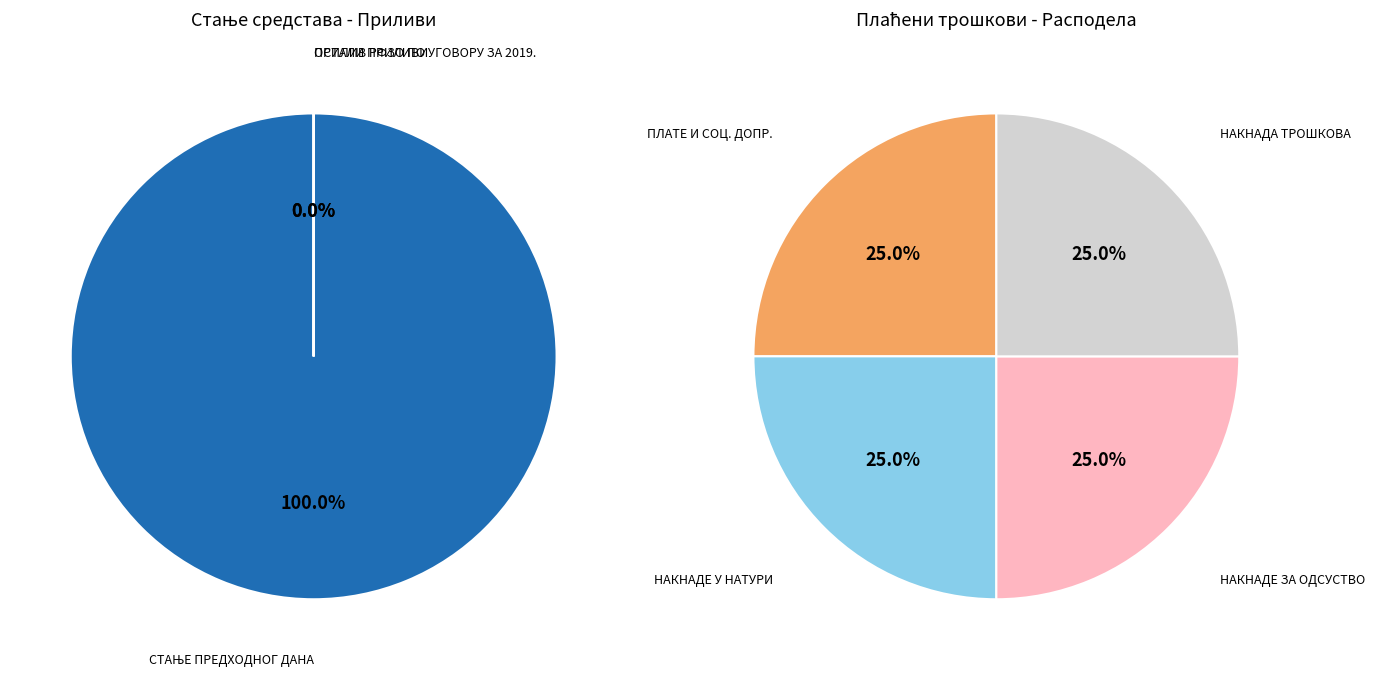

To the nearest percent, what is the difference between the largest and smallest slice percentages?

100%